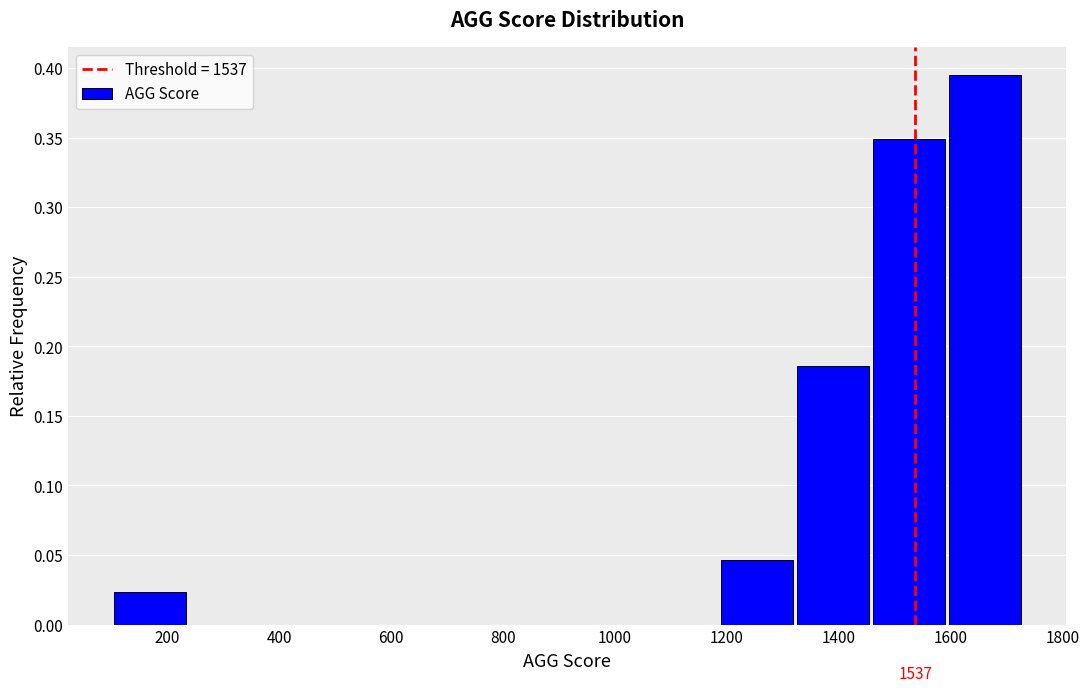

Over which range of the x-axis is the bar tallest?

1600 to 1740